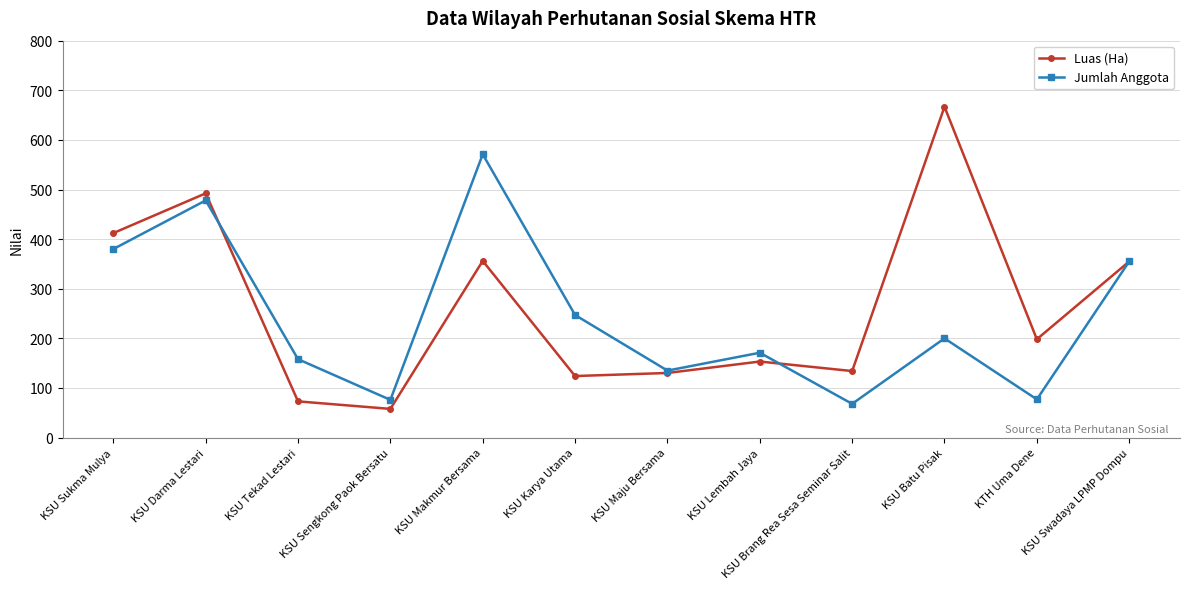

True or false: Jumlah Anggota has more than 0 points higher than both neighbors.

True